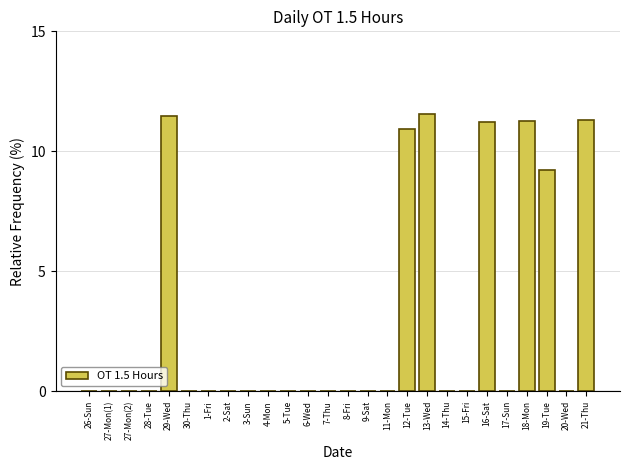

True or false: the data shows -6.1 at 27-Mon(1).

False